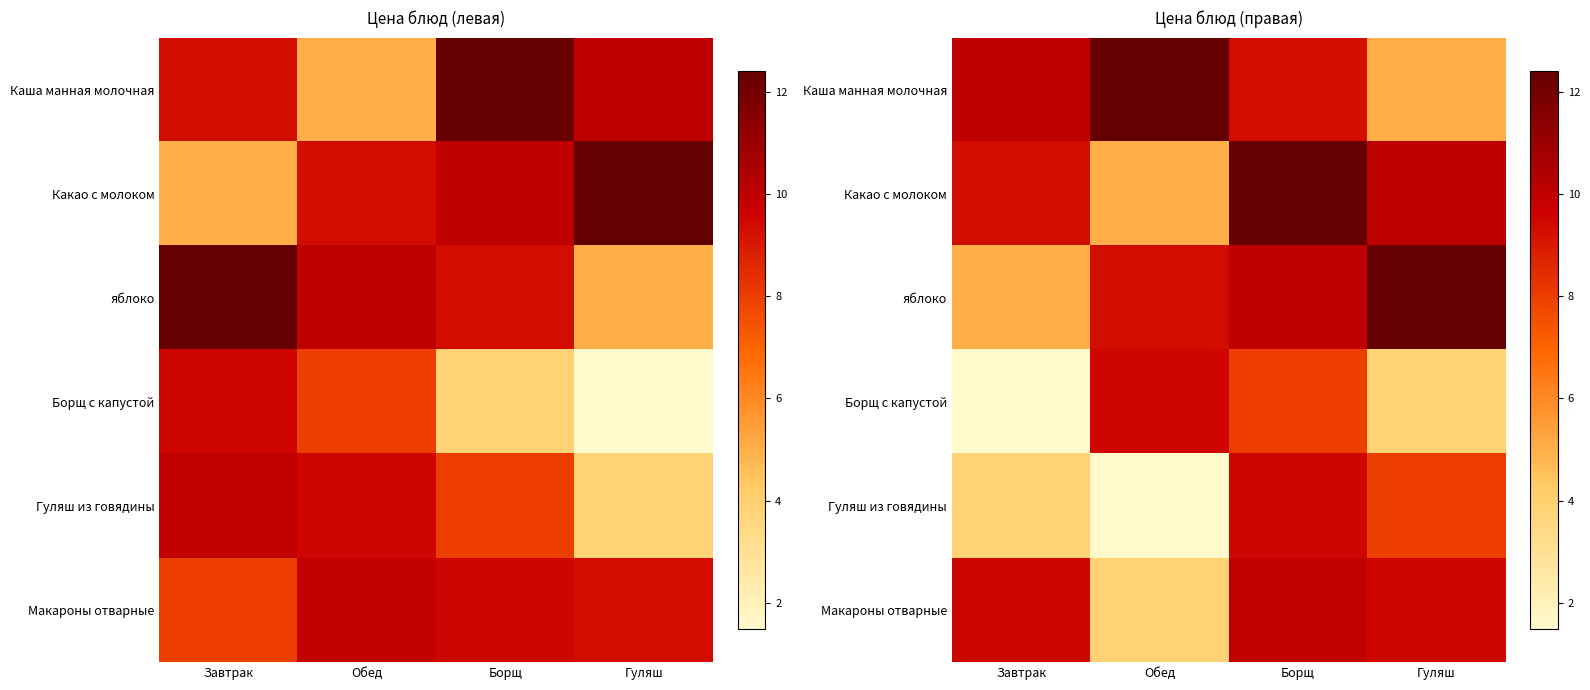

How many series are shown in this chart?

6